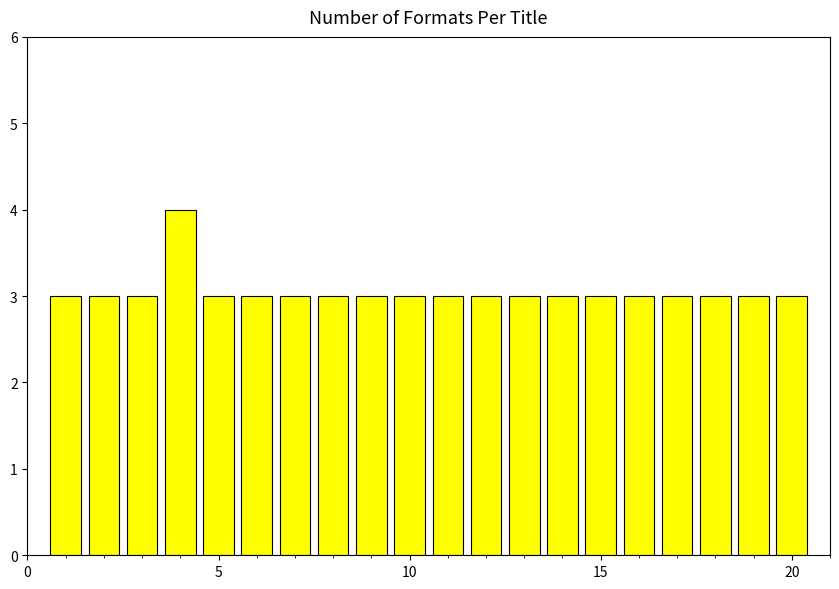

Are the bars grouped side by side (vs. stacked)?

No